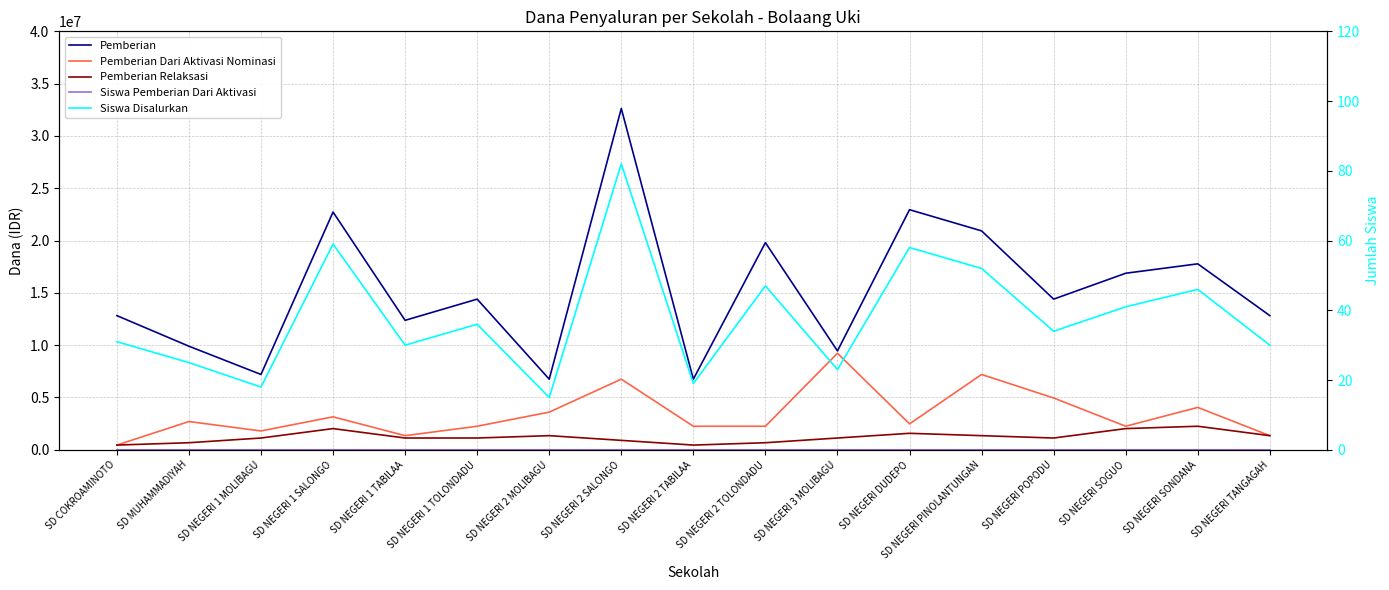

List the series in order of their peak value, highest first.

Pemberian, Pemberian Dari Aktivasi Nominasi, Pemberian Relaksasi, Siswa Disalurkan, Siswa Pemberian Dari Aktivasi